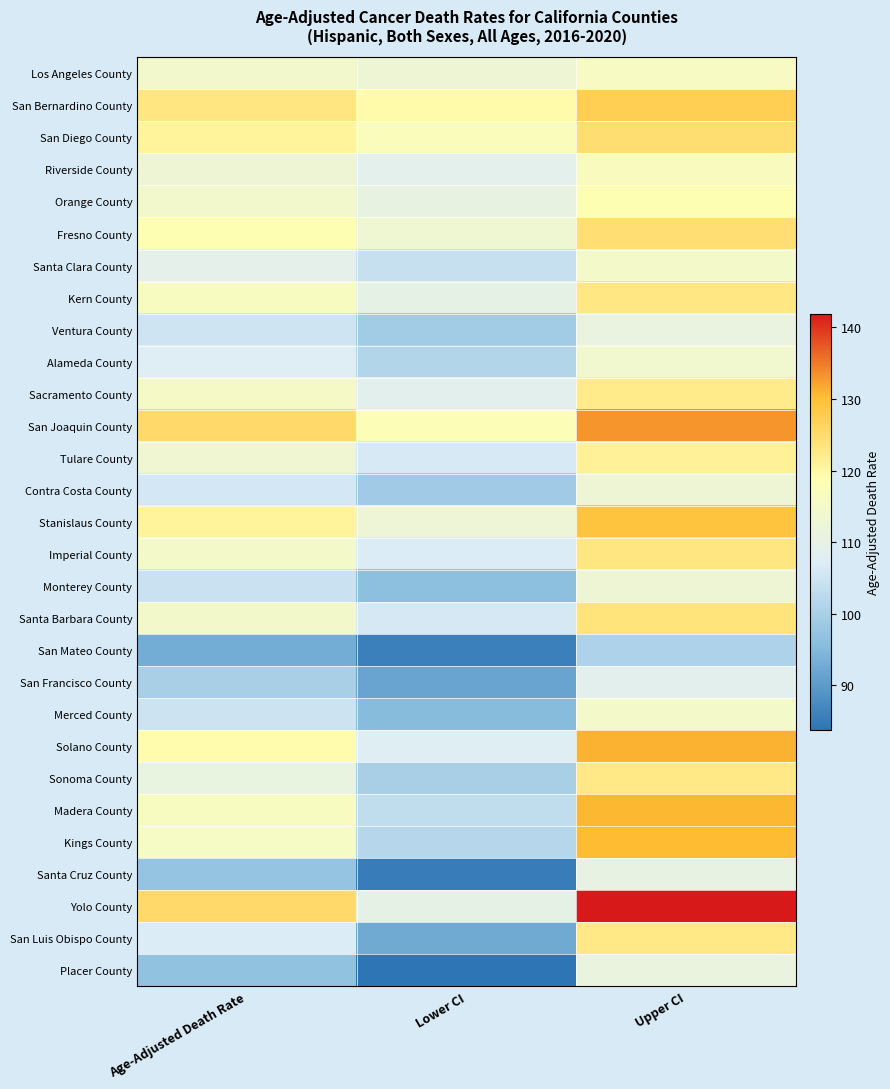

Reading left to right, list all the values displayed in this chart.

Los Angeles County: Age-Adjusted Death Rate=114.3	Lower CI=112.7	Upper CI=116.0
San Bernardino County: Age-Adjusted Death Rate=123.2	Lower CI=119.4	Upper CI=127.2
San Diego County: Age-Adjusted Death Rate=120.7	Lower CI=117.0	Upper CI=124.5
Riverside County: Age-Adjusted Death Rate=112.8	Lower CI=109.2	Upper CI=116.5
Orange County: Age-Adjusted Death Rate=114.4	Lower CI=110.6	Upper CI=118.3
Fresno County: Age-Adjusted Death Rate=118.5	Lower CI=113.1	Upper CI=124.2
Santa Clara County: Age-Adjusted Death Rate=109.4	Lower CI=104.2	Upper CI=114.8
Kern County: Age-Adjusted Death Rate=116.3	Lower CI=110.0	Upper CI=122.9
Ventura County: Age-Adjusted Death Rate=105.0	Lower CI=99.2	Upper CI=111.1
Alameda County: Age-Adjusted Death Rate=107.5	Lower CI=101.3	Upper CI=113.9
Sacramento County: Age-Adjusted Death Rate=115.3	Lower CI=108.6	Upper CI=122.3
San Joaquin County: Age-Adjusted Death Rate=125.3	Lower CI=117.8	Upper CI=133.2
Tulare County: Age-Adjusted Death Rate=113.4	Lower CI=106.1	Upper CI=121.1
Contra Costa County: Age-Adjusted Death Rate=105.6	Lower CI=98.8	Upper CI=112.8
Stanislaus County: Age-Adjusted Death Rate=120.6	Lower CI=112.4	Upper CI=129.2
Imperial County: Age-Adjusted Death Rate=114.8	Lower CI=106.8	Upper CI=123.2
Monterey County: Age-Adjusted Death Rate=104.4	Lower CI=96.5	Upper CI=112.8
Santa Barbara County: Age-Adjusted Death Rate=114.6	Lower CI=105.9	Upper CI=123.7
San Mateo County: Age-Adjusted Death Rate=93.1	Lower CI=85.8	Upper CI=100.7
San Francisco County: Age-Adjusted Death Rate=100.0	Lower CI=91.7	Upper CI=108.8
Merced County: Age-Adjusted Death Rate=104.8	Lower CI=95.5	Upper CI=114.7
Solano County: Age-Adjusted Death Rate=119.0	Lower CI=107.7	Upper CI=131.1
Sonoma County: Age-Adjusted Death Rate=111.0	Lower CI=100.0	Upper CI=122.8
Madera County: Age-Adjusted Death Rate=116.3	Lower CI=103.1	Upper CI=130.7
Kings County: Age-Adjusted Death Rate=115.6	Lower CI=101.8	Upper CI=130.5
Santa Cruz County: Age-Adjusted Death Rate=97.3	Lower CI=85.3	Upper CI=110.4
Yolo County: Age-Adjusted Death Rate=125.3	Lower CI=110.1	Upper CI=141.9
San Luis Obispo County: Age-Adjusted Death Rate=106.9	Lower CI=92.6	Upper CI=122.7
Placer County: Age-Adjusted Death Rate=96.8	Lower CI=83.8	Upper CI=111.3